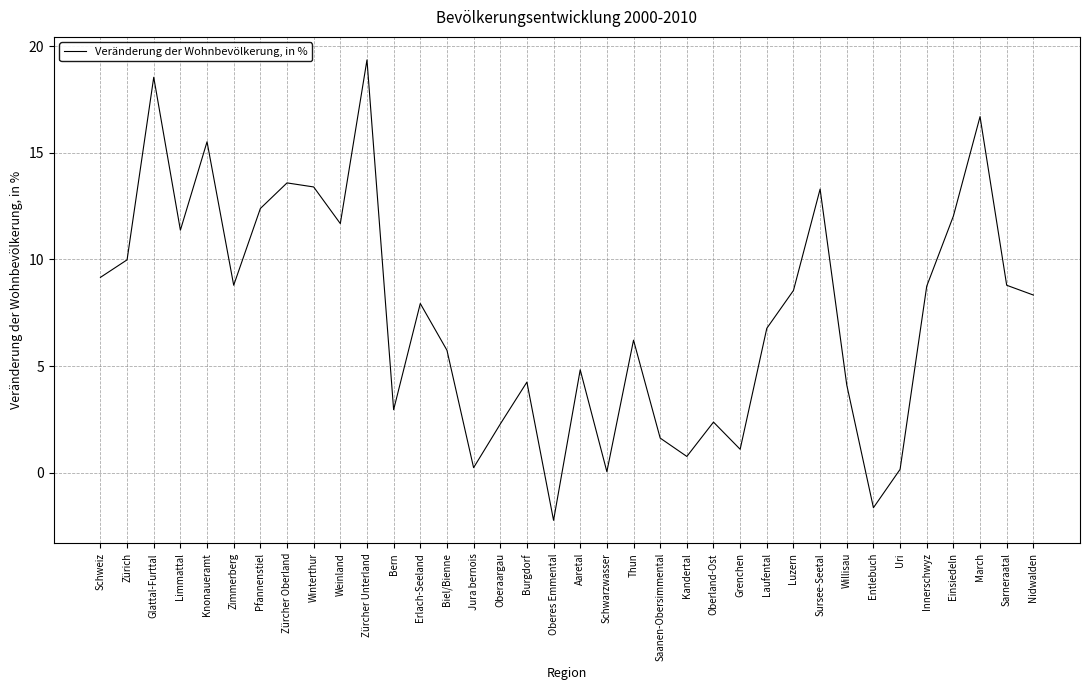

What is the difference between the maximum and minimum values?

21.6